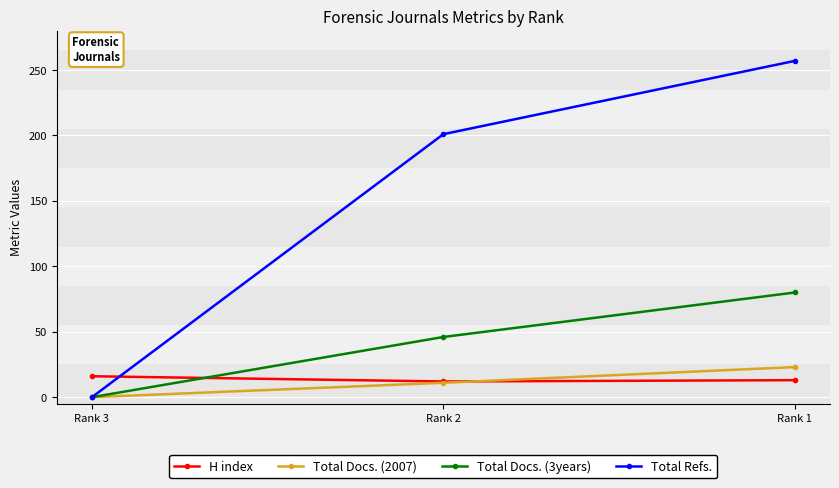

Which series has the widest spread of values?

Total Refs.